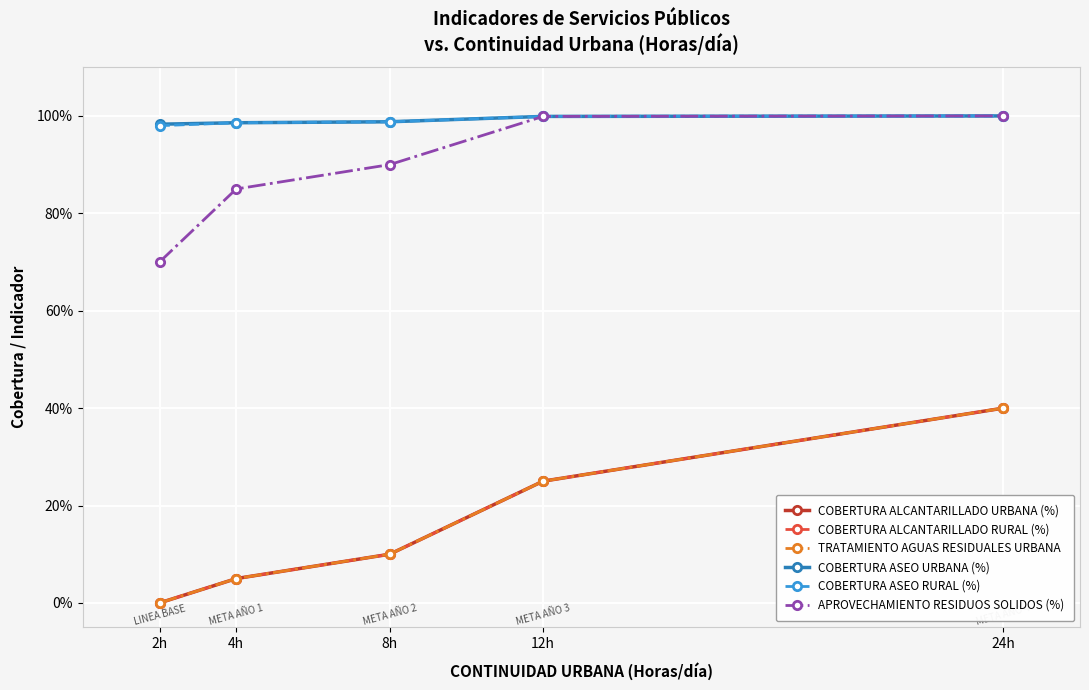

What position from the left is 2h?

1